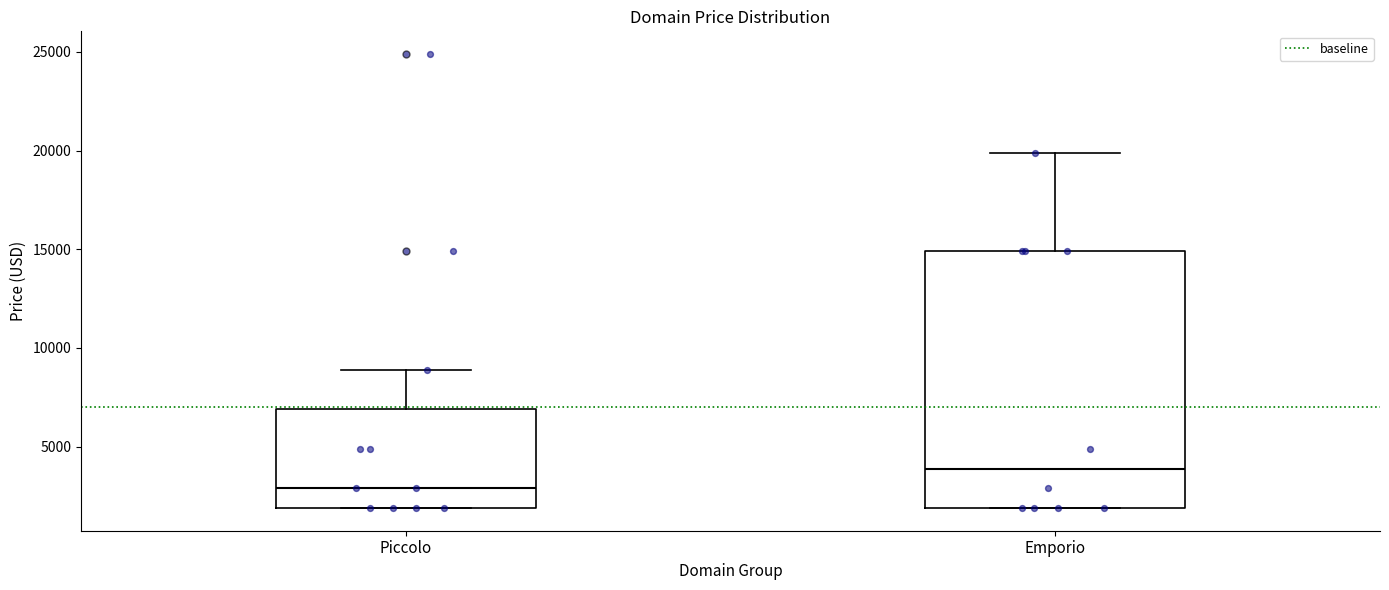

Reading left to right, transcribe this box plot: for each box, give where its median line is, the range the box spans, and where its two whiskers end, as read against the y-axis. The values are not printed on the chart, so give them approximately, as read against the axis.

Piccolo: median 3000, box 2000 to 7000, whiskers 2000 to 9000
Emporio: median 4000, box 2000 to 15000, whiskers 2000 to 20000